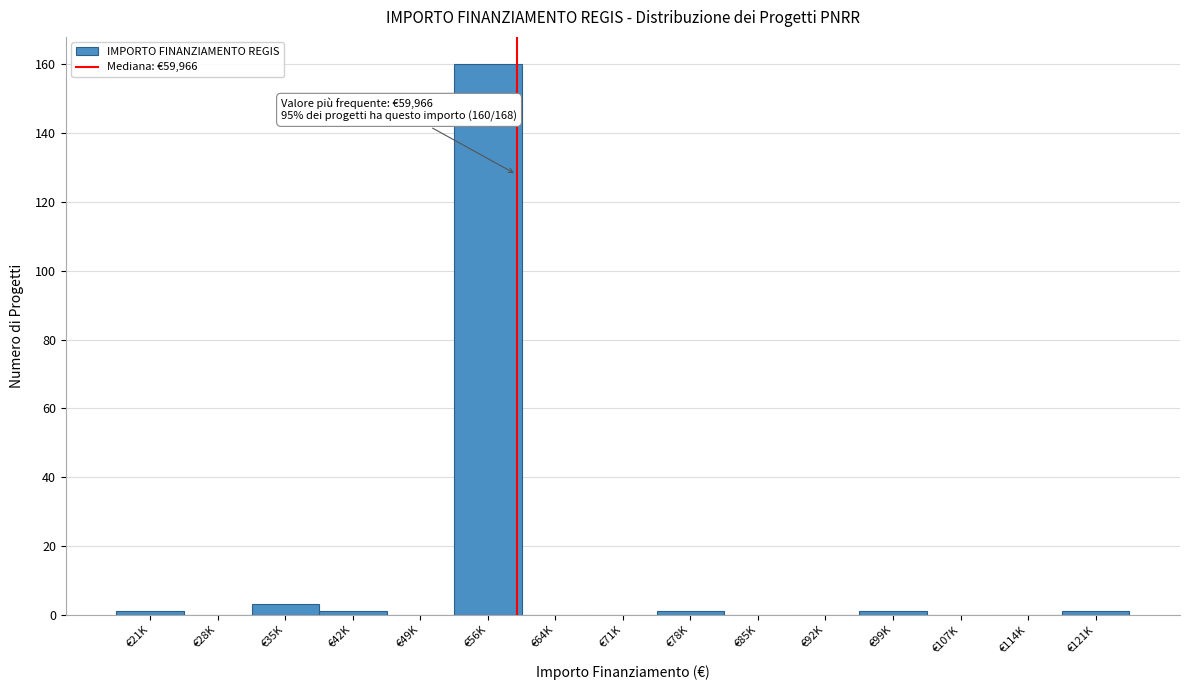

Reading left to right, what are all the values shown in this chart?

€21K=1	€28K=0	€35K=3	€42K=1	€49K=0	€56K=160	€64K=0	€71K=0	€78K=1	€85K=0	€92K=0	€99K=1	€107K=0	€114K=0	€121K=1